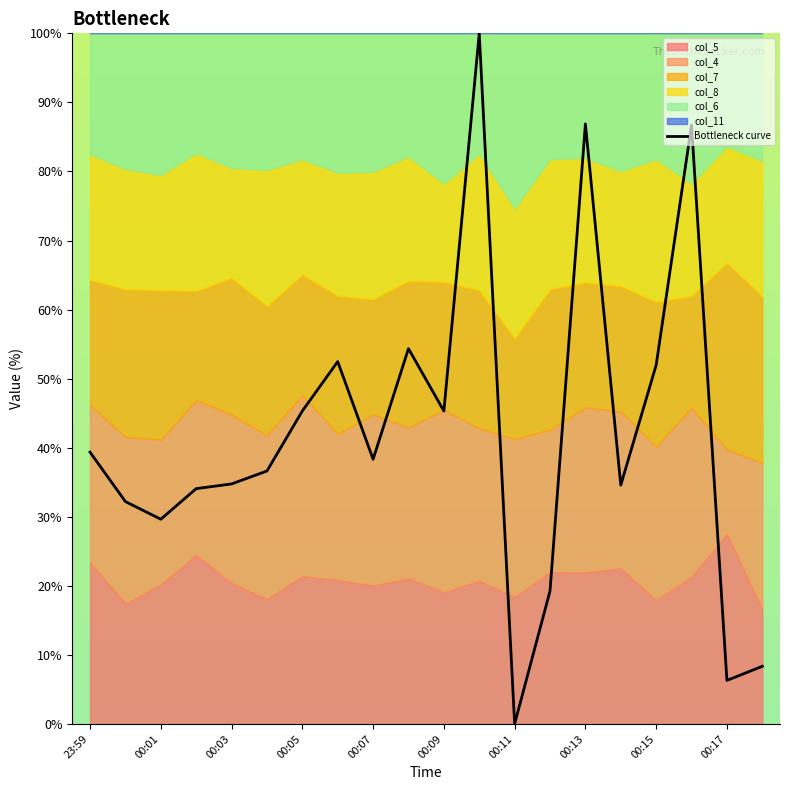

What is the value of the 19th point from the left?

6.3